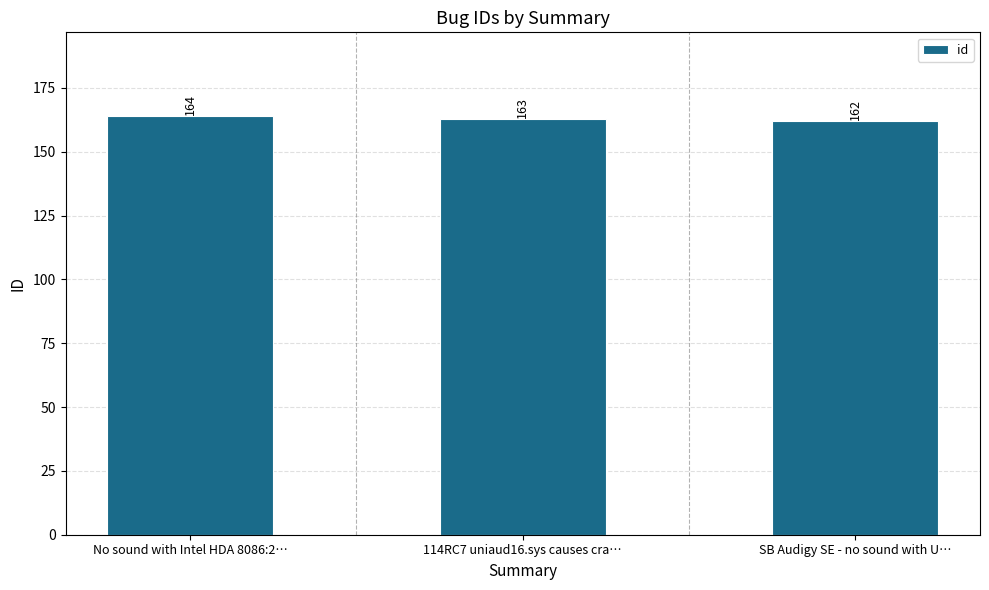

What is the sum of all values?

489